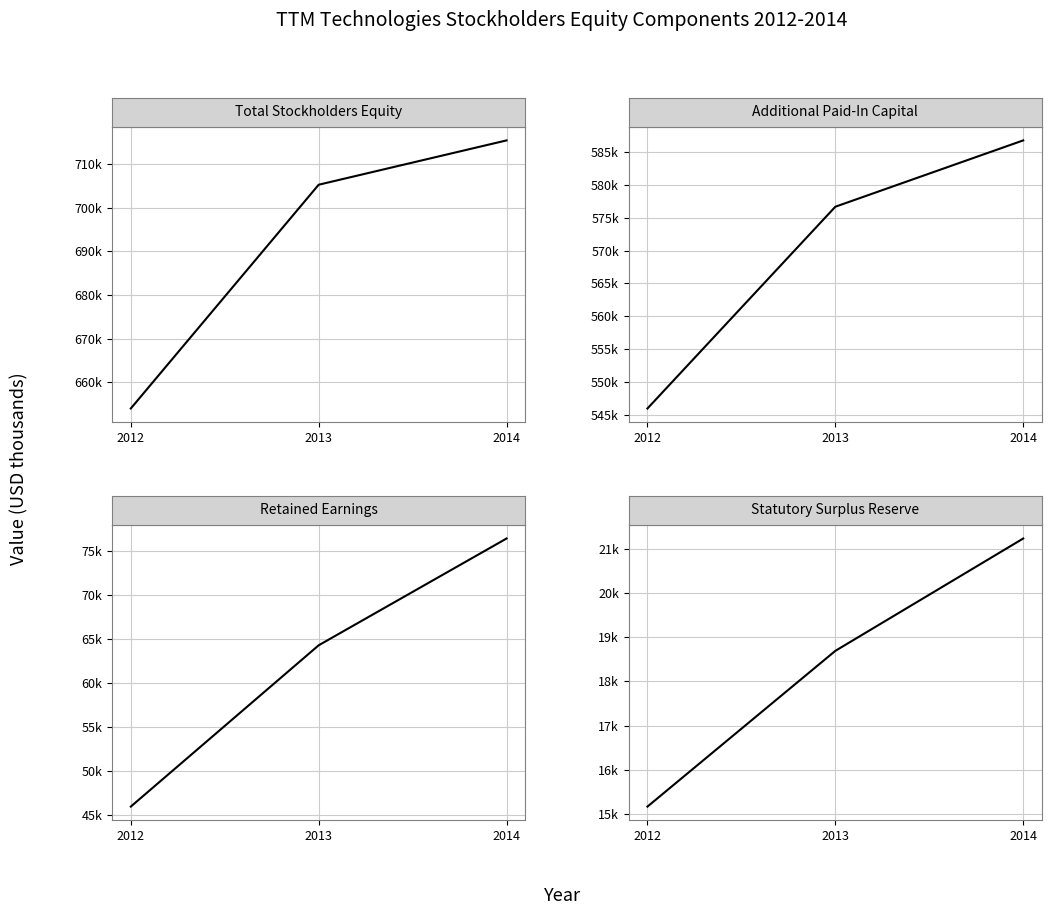

What is the total value across all series at 2012?

1261063